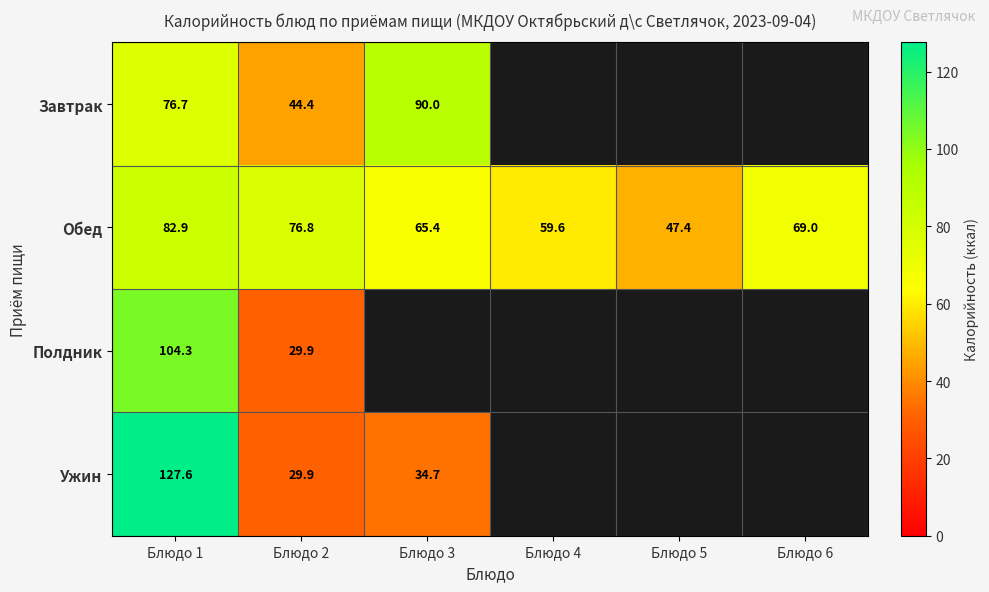

At which category is the sum across all series the highest?

Блюдо 1